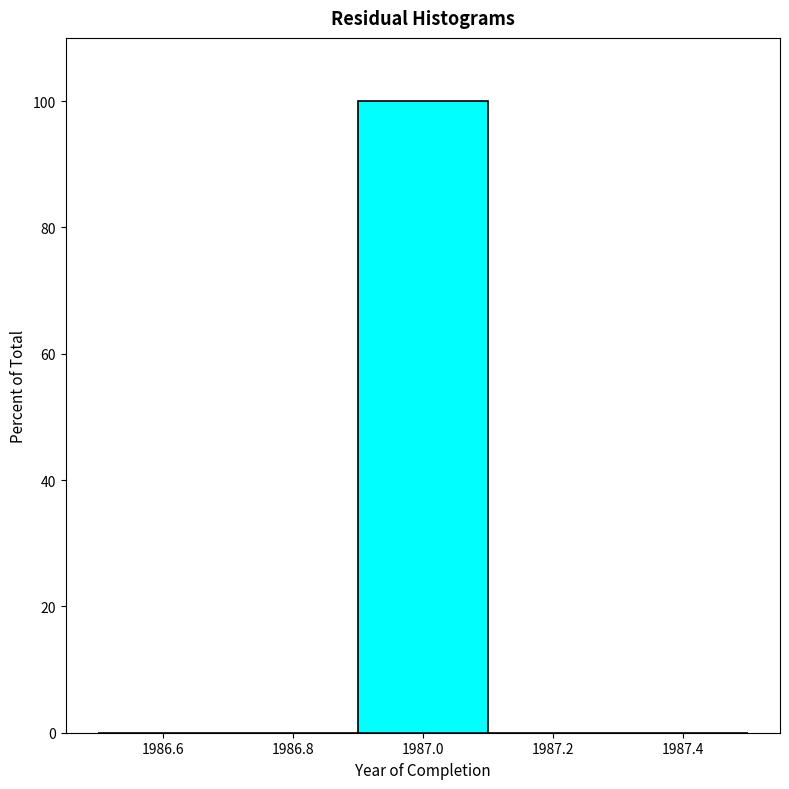

Reading left to right, list every bar in this chart as the range it spans on the x-axis followed by its height. The values are not printed on the chart, so give them approximately, as read against the axis.

1986.5 to 1986.7: 0
1986.7 to 1986.9: 0
1986.9 to 1987.1: 100
1987.1 to 1987.3: 0
1987.3 to 1987.5: 0